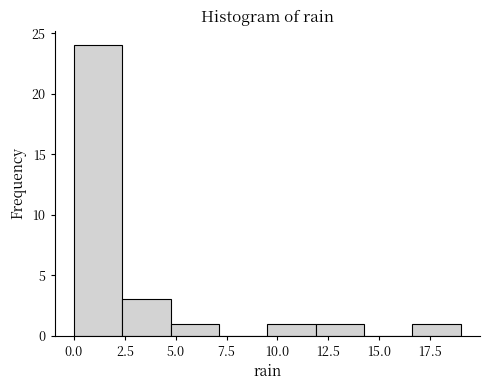

Reading left to right, transcribe this chart: for each bar, give the range it covers on the x-axis and its height. Neither the bar edges nor the heights are printed on the chart, so give them approximately, as read against the axes.

0.0 to 2.5: 24
2.5 to 5.0: 3
5.0 to 7.0: 1
7.0 to 9.5: 0
9.5 to 12.0: 1
12.0 to 14.5: 1
14.5 to 16.5: 0
16.5 to 19.0: 1